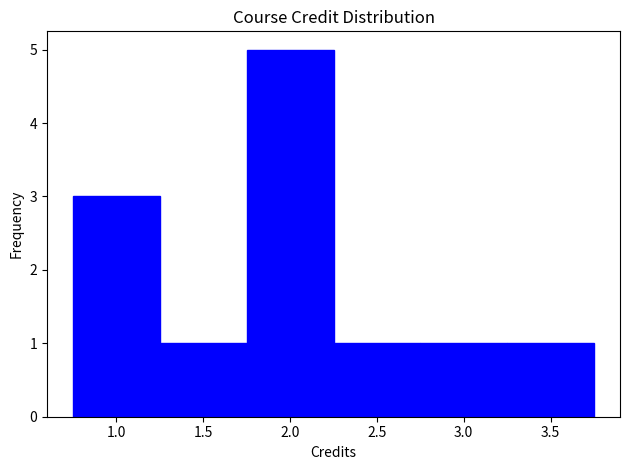

Reading left to right, transcribe this chart: for each bar, give the range it covers on the x-axis and its height. The values are not printed on the chart, so give them approximately, as read against the axis.

0.75 to 1.25: 3
1.25 to 1.75: 1
1.75 to 2.25: 5
2.25 to 2.75: 1
2.75 to 3.25: 1
3.25 to 3.75: 1